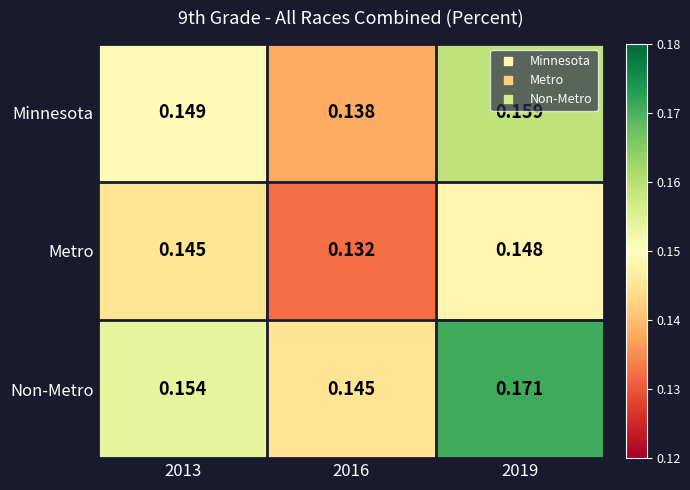

Which series changed the most between 2016 and 2019?

Non-Metro